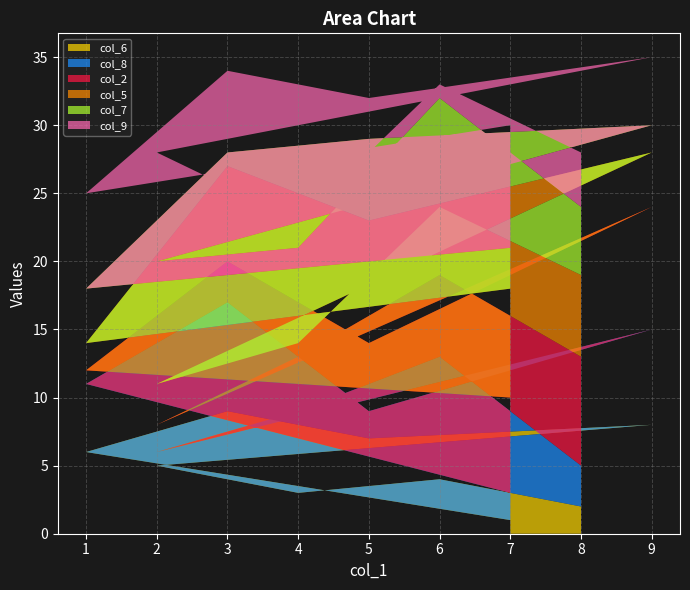

Reading left to right, extract all data points from this chart.

col_6: 1	6	9	7	8	5	3	4	2
col_8: 2	5	8	2	7	1	6	9	3
col_2: 7	1	3	5	9	2	4	6	8
col_5: 8	2	7	9	4	3	1	5	6
col_7: 3	4	1	6	2	9	7	8	5
col_9: 9	7	6	3	5	8	2	1	4